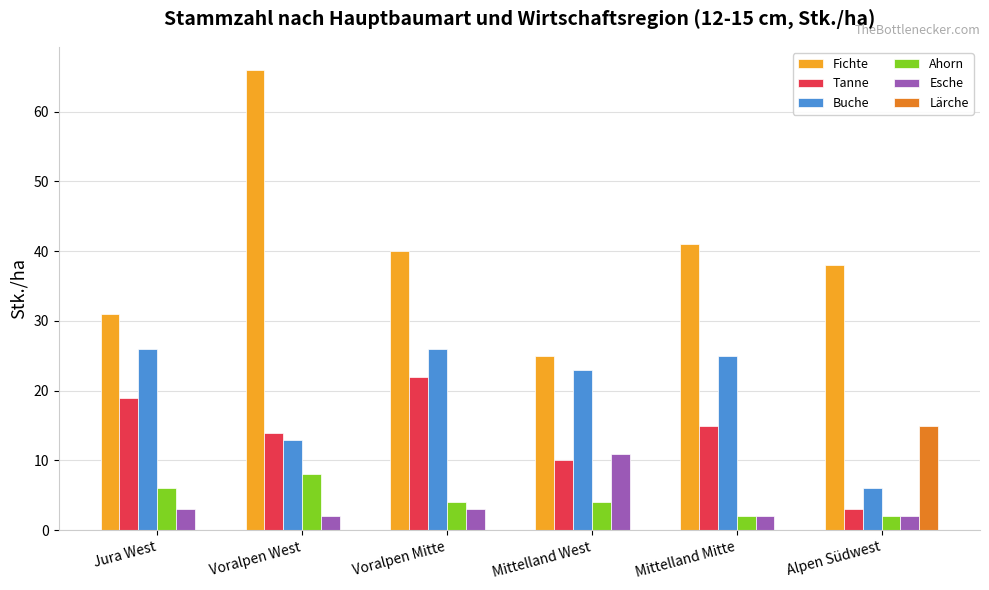

Reading left to right, extract all data points from this chart.

Fichte: Jura West=31	Voralpen West=66	Voralpen Mitte=40	Mittelland West=25	Mittelland Mitte=41	Alpen Südwest=38
Tanne: Jura West=19	Voralpen West=14	Voralpen Mitte=22	Mittelland West=10	Mittelland Mitte=15	Alpen Südwest=3
Buche: Jura West=26	Voralpen West=13	Voralpen Mitte=26	Mittelland West=23	Mittelland Mitte=25	Alpen Südwest=6
Ahorn: Jura West=6	Voralpen West=8	Voralpen Mitte=4	Mittelland West=4	Mittelland Mitte=2	Alpen Südwest=2
Esche: Jura West=3	Voralpen West=2	Voralpen Mitte=3	Mittelland West=11	Mittelland Mitte=2	Alpen Südwest=2
Lärche: Jura West=0	Voralpen West=0	Voralpen Mitte=0	Mittelland West=0	Mittelland Mitte=0	Alpen Südwest=15